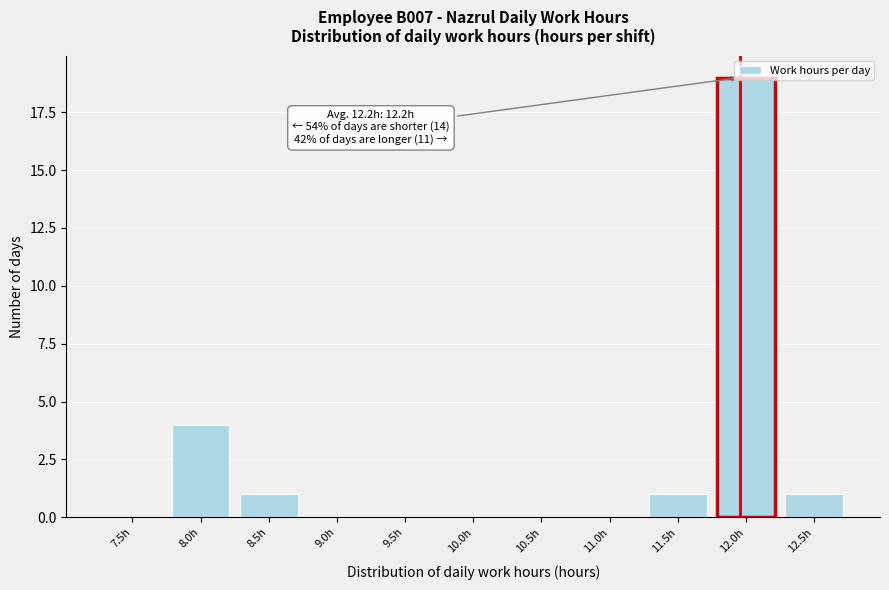

Which label corresponds to the largest value in the chart?

12.0h